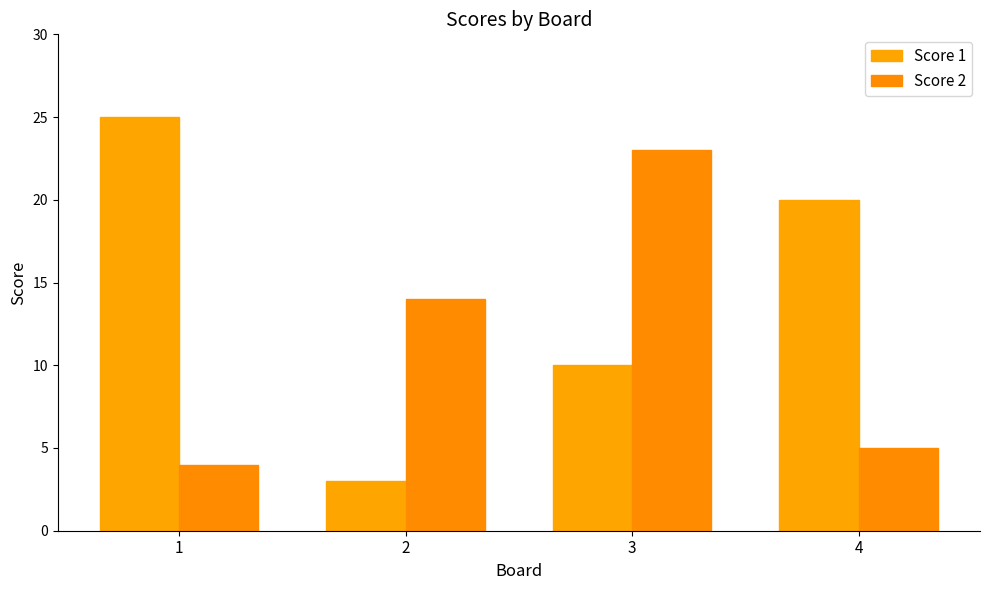

Rank the series by their maximum value, from lowest to highest.

Score 2, Score 1